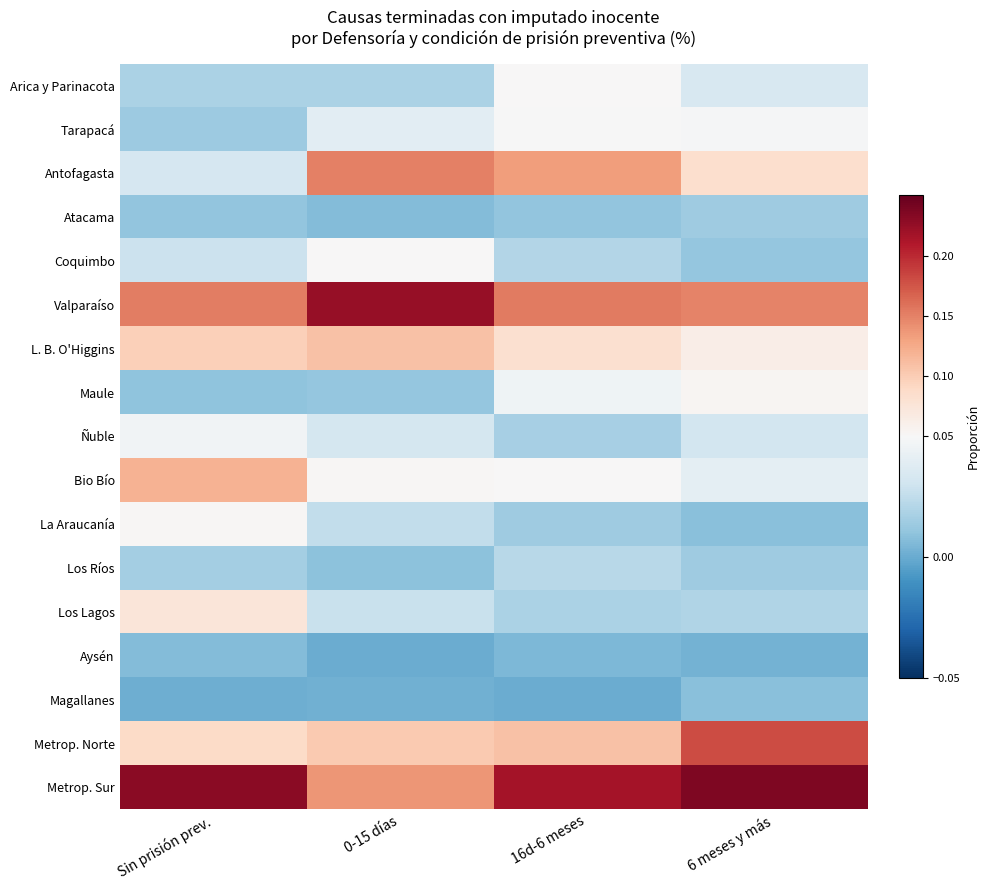

Reading left to right, transcribe all the data shown in this chart.

Arica y Parinacota: Sin prisión prev.=0.0	0-15 días=0.0	16d-6 meses=0.1	6 meses y más=0.0
Tarapacá: Sin prisión prev.=0.0	0-15 días=0.0	16d-6 meses=0.0	6 meses y más=0.0
Antofagasta: Sin prisión prev.=0.0	0-15 días=0.2	16d-6 meses=0.1	6 meses y más=0.1
Atacama: Sin prisión prev.=0.0	0-15 días=0.0	16d-6 meses=0.0	6 meses y más=0.0
Coquimbo: Sin prisión prev.=0.0	0-15 días=0.1	16d-6 meses=0.0	6 meses y más=0.0
Valparaíso: Sin prisión prev.=0.2	0-15 días=0.2	16d-6 meses=0.2	6 meses y más=0.1
L. B. O'Higgins: Sin prisión prev.=0.1	0-15 días=0.1	16d-6 meses=0.1	6 meses y más=0.1
Maule: Sin prisión prev.=0.0	0-15 días=0.0	16d-6 meses=0.0	6 meses y más=0.1
Ñuble: Sin prisión prev.=0.0	0-15 días=0.0	16d-6 meses=0.0	6 meses y más=0.0
Bio Bío: Sin prisión prev.=0.1	0-15 días=0.1	16d-6 meses=0.1	6 meses y más=0.0
La Araucanía: Sin prisión prev.=0.1	0-15 días=0.0	16d-6 meses=0.0	6 meses y más=0.0
Los Ríos: Sin prisión prev.=0.0	0-15 días=0.0	16d-6 meses=0.0	6 meses y más=0.0
Los Lagos: Sin prisión prev.=0.1	0-15 días=0.0	16d-6 meses=0.0	6 meses y más=0.0
Aysén: Sin prisión prev.=0.0	0-15 días=0.0	16d-6 meses=0.0	6 meses y más=0.0
Magallanes: Sin prisión prev.=0.0	0-15 días=0.0	16d-6 meses=0.0	6 meses y más=0.0
Metrop. Norte: Sin prisión prev.=0.1	0-15 días=0.1	16d-6 meses=0.1	6 meses y más=0.2
Metrop. Sur: Sin prisión prev.=0.2	0-15 días=0.1	16d-6 meses=0.2	6 meses y más=0.2